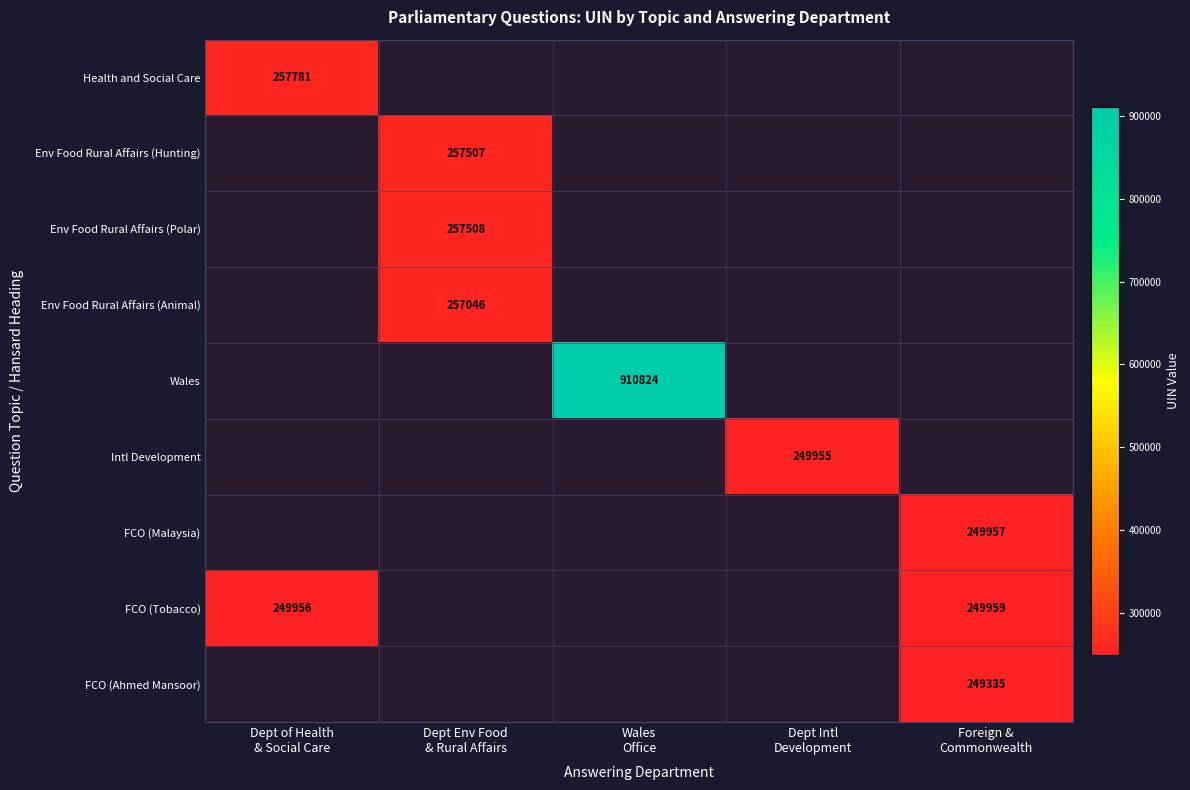

At how many categories does at least one series exceed 537822?

1